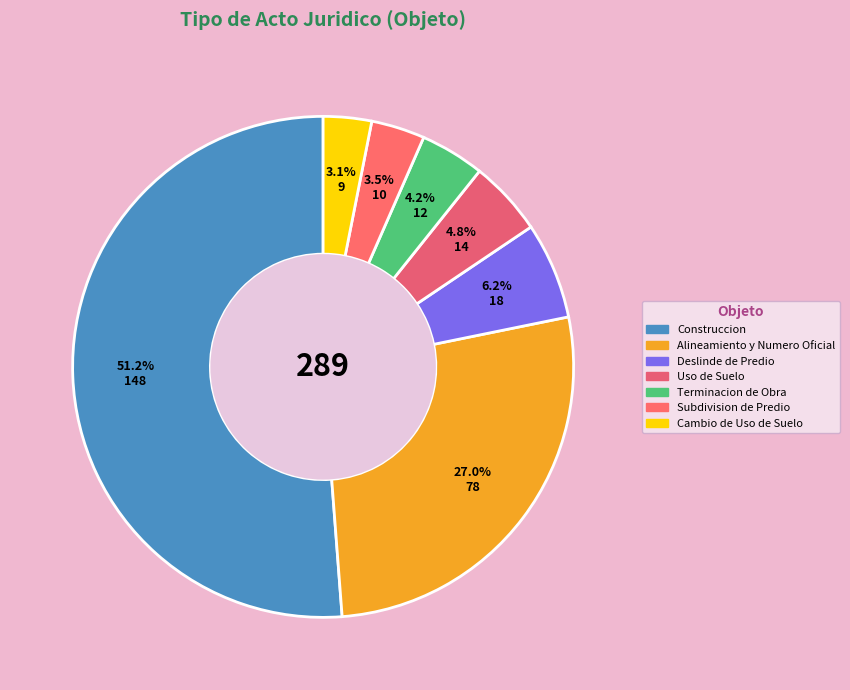

True or false: Cambio de Uso de Suelo accounts for 3% of the total.

True